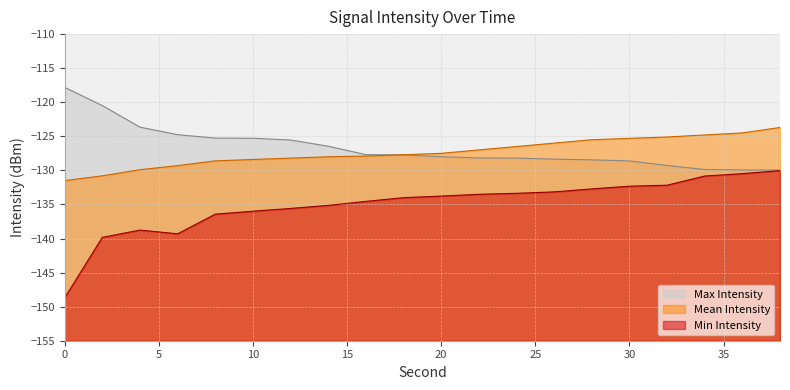

What is the average value of the Max Intensity series?

-126.7